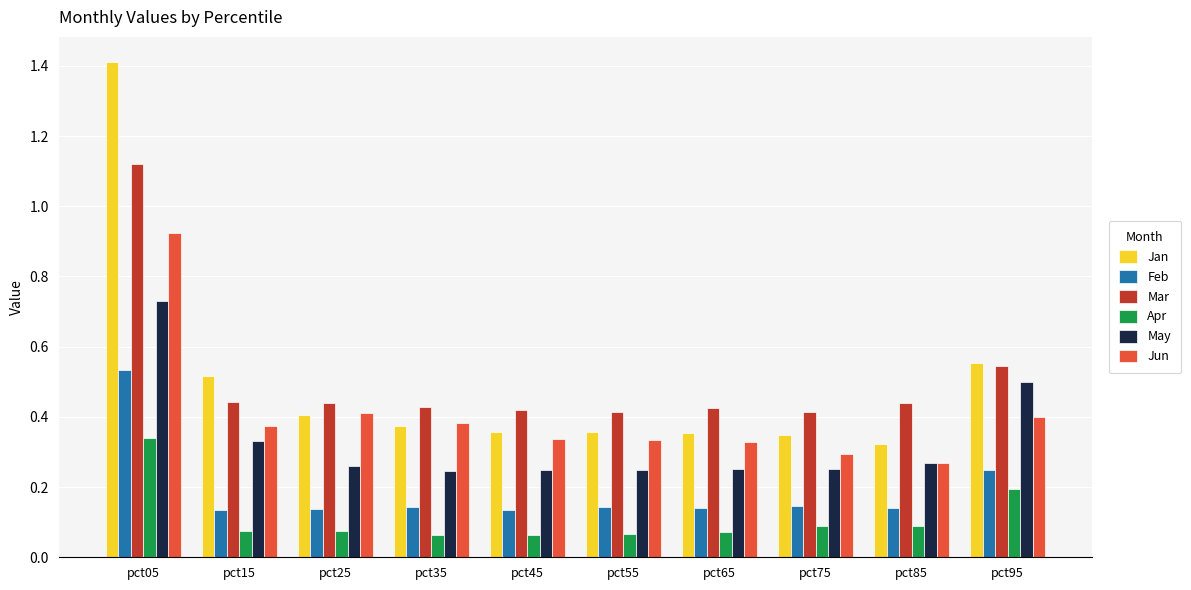

What is the sum of all May values?

3.3